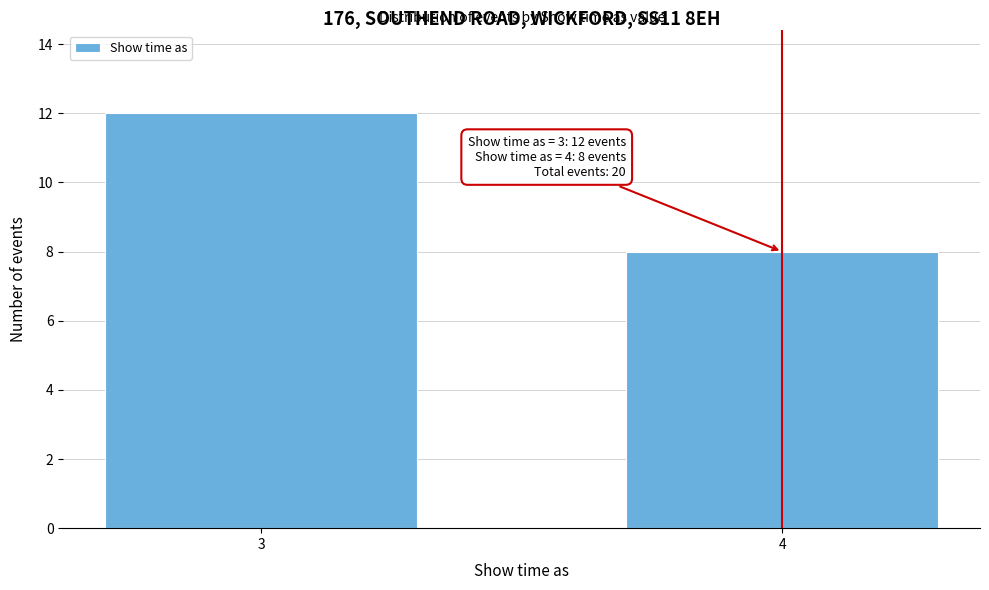

Reading left to right, list all the values displayed in this chart.

3=12	4=8